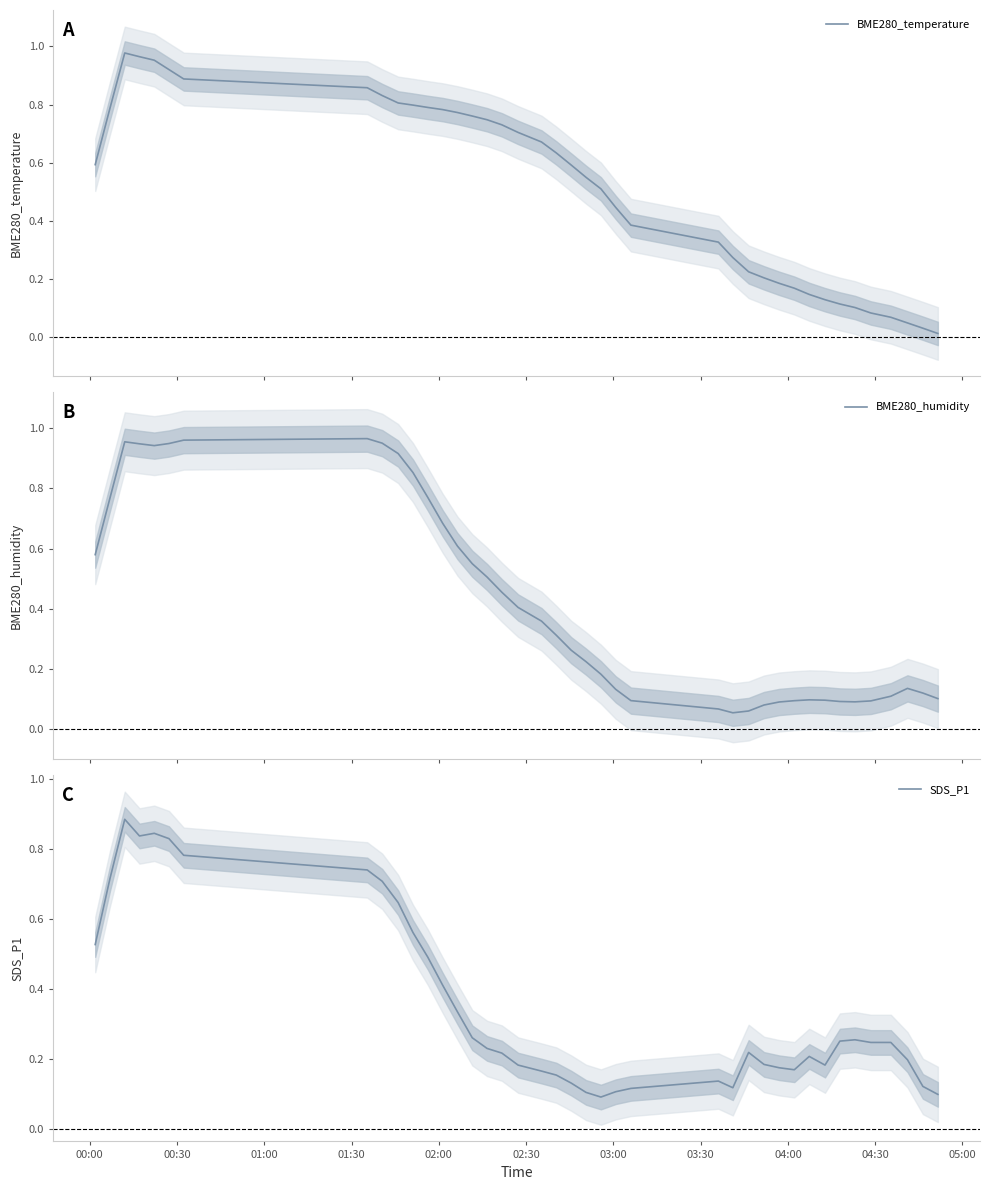

Reading right to left, transcribe all the data shown in this chart.

BME280_temperature: 0.0	0.0	0.0	0.1	0.1	0.1	0.1	0.1	0.1	0.2	0.2	0.2	0.2	0.3	0.3	0.4	0.4	0.5	0.5	0.6	0.6	0.7	0.7	0.7	0.7	0.8	0.8	0.8	0.8	0.8	0.8	0.8	0.9	0.9	0.9	1.0	1.0	1.0	0.8	0.6
BME280_humidity: 0.1	0.1	0.1	0.1	0.1	0.1	0.1	0.1	0.1	0.1	0.1	0.1	0.1	0.1	0.1	0.1	0.1	0.2	0.2	0.3	0.3	0.4	0.4	0.5	0.5	0.5	0.6	0.7	0.8	0.9	0.9	1.0	1.0	1.0	0.9	0.9	0.9	1.0	0.8	0.6
SDS_P1: 0.1	0.1	0.2	0.2	0.2	0.3	0.3	0.2	0.2	0.2	0.2	0.2	0.2	0.1	0.1	0.1	0.1	0.1	0.1	0.1	0.2	0.2	0.2	0.2	0.2	0.3	0.3	0.4	0.5	0.6	0.6	0.7	0.7	0.8	0.8	0.8	0.8	0.9	0.7	0.5